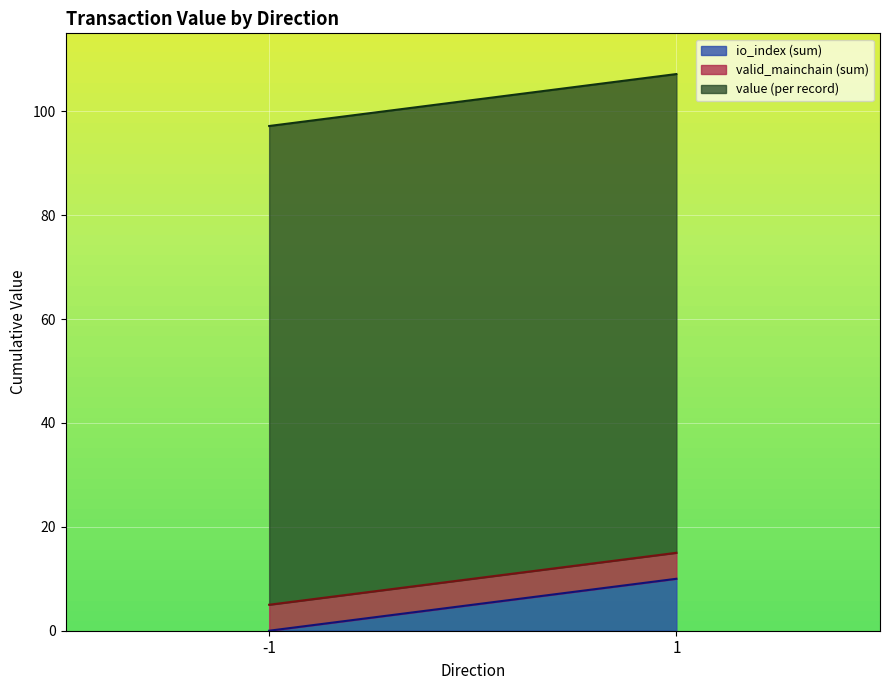

How many distinct data groups are displayed?

2